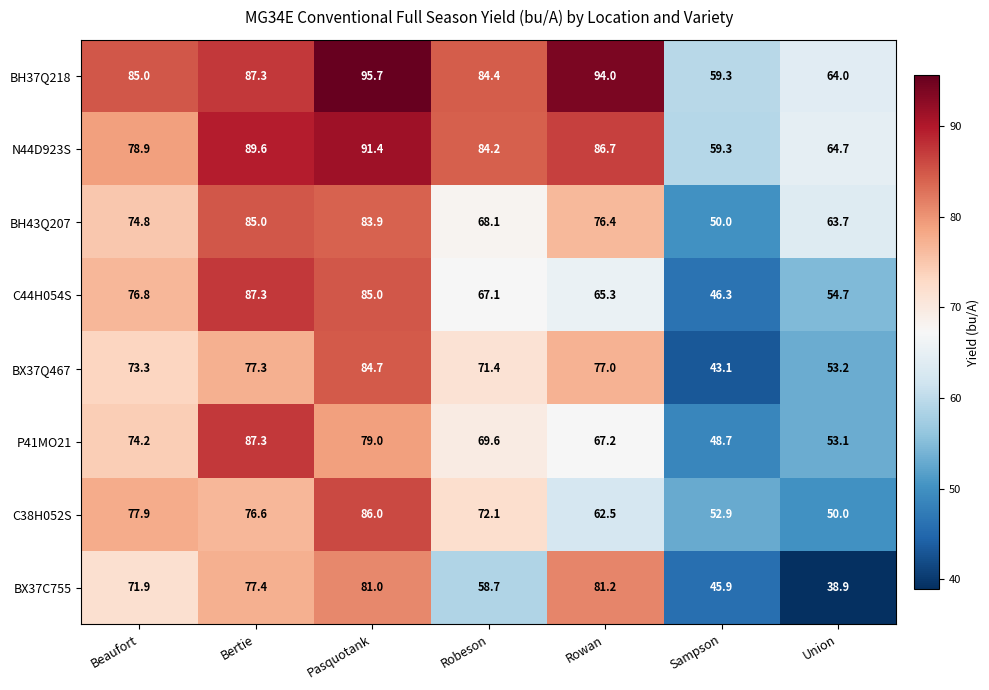

True or false: C44H054S has a value of 76.7 at Sampson.

False